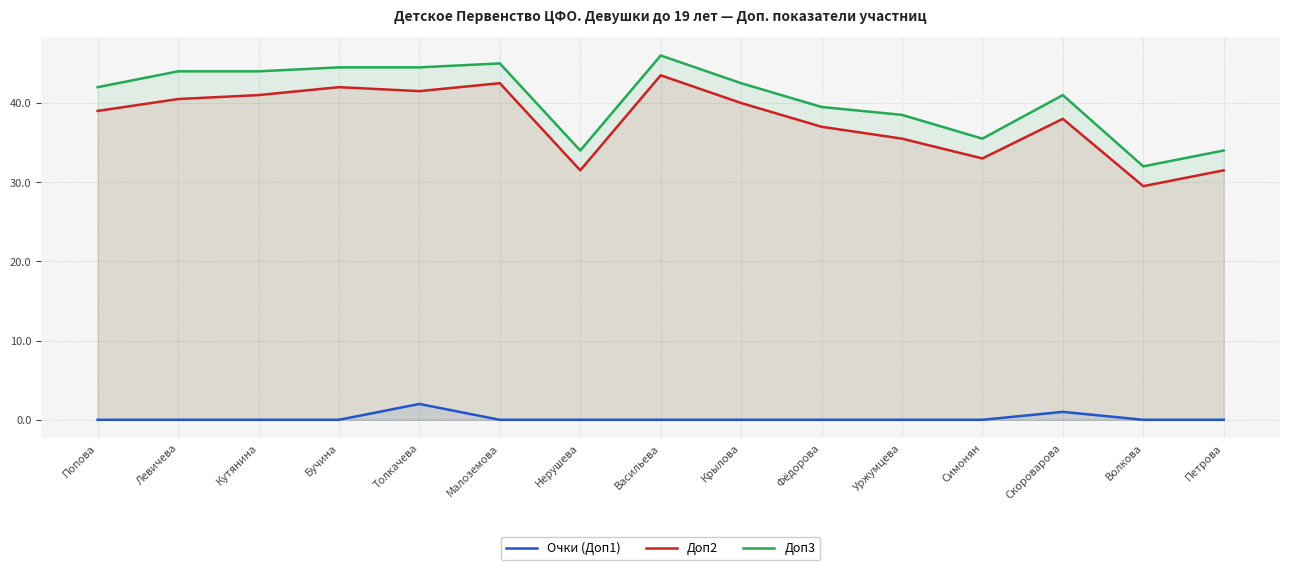

Is the value of Доп3 at Нерушева greater than the value of Очки (Доп1) at Волкова?

Yes